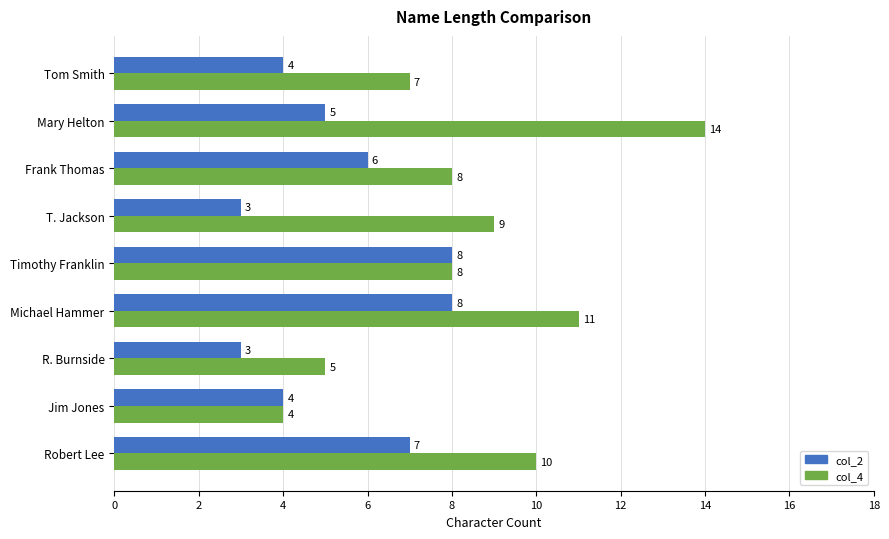

Where is col_4 nearest to the value 9?

T. Jackson